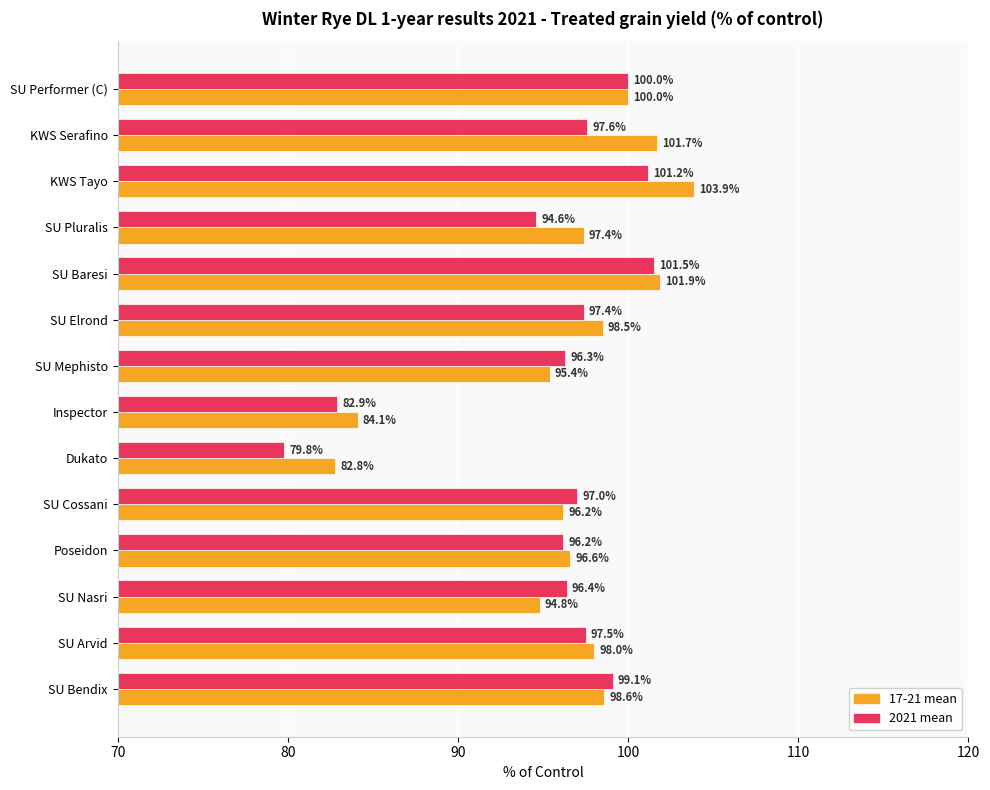

What is the sum of all 2021 mean values?

1337.5